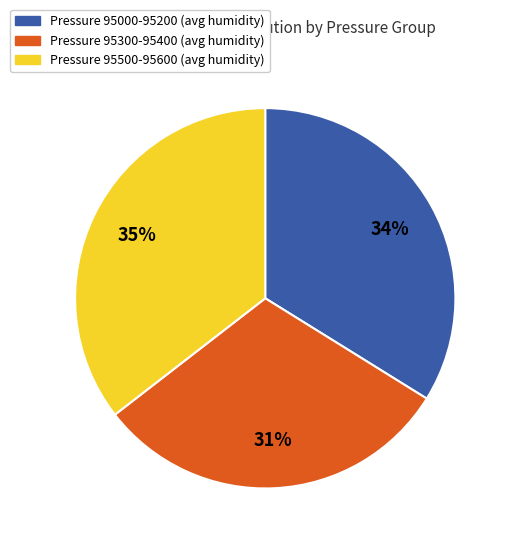

How many segments does this pie chart have?

3